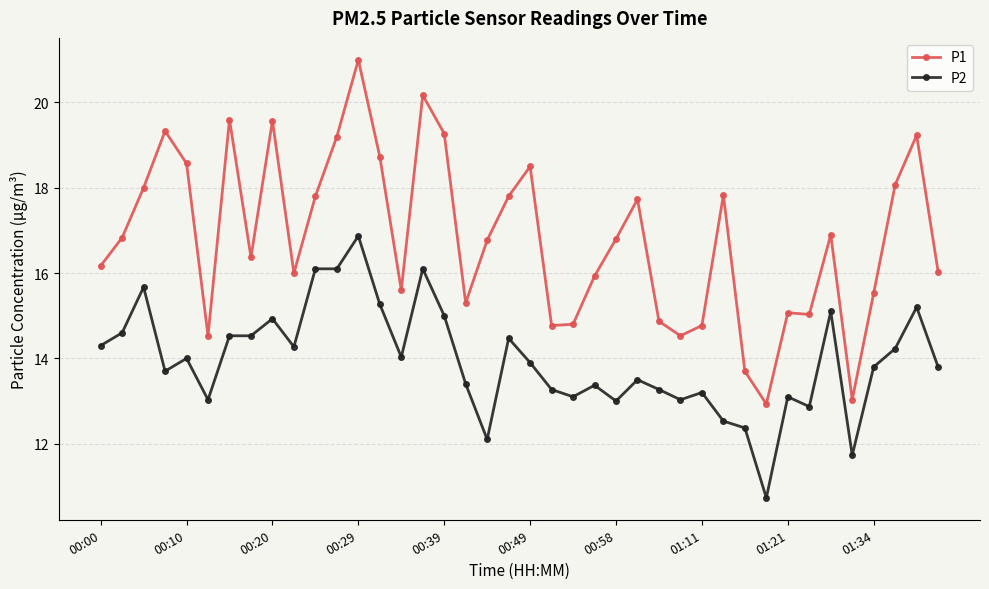

True or false: P1 has more than 2 interior local peaks.

True